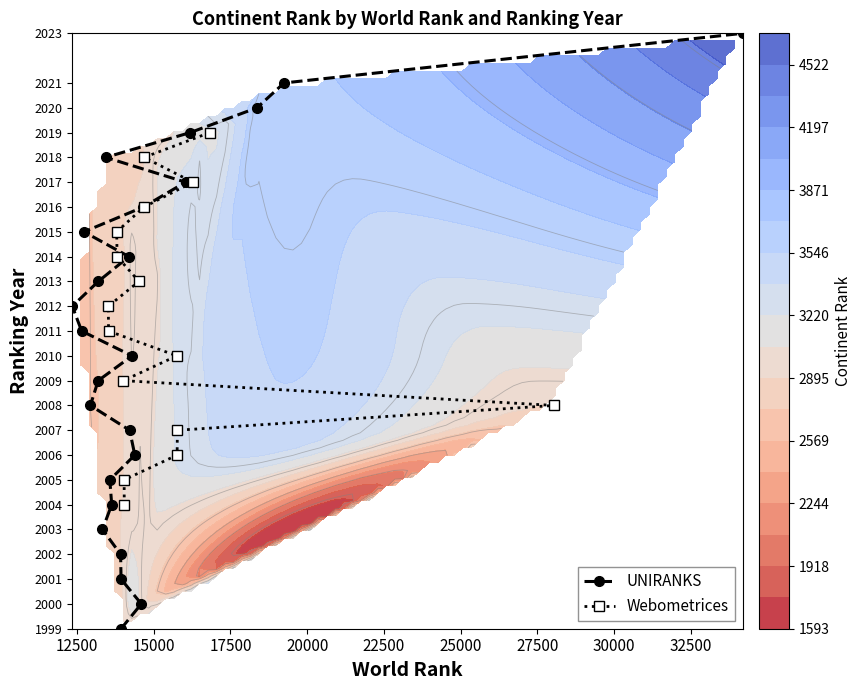

At which category is the sum across all series the highest?

15